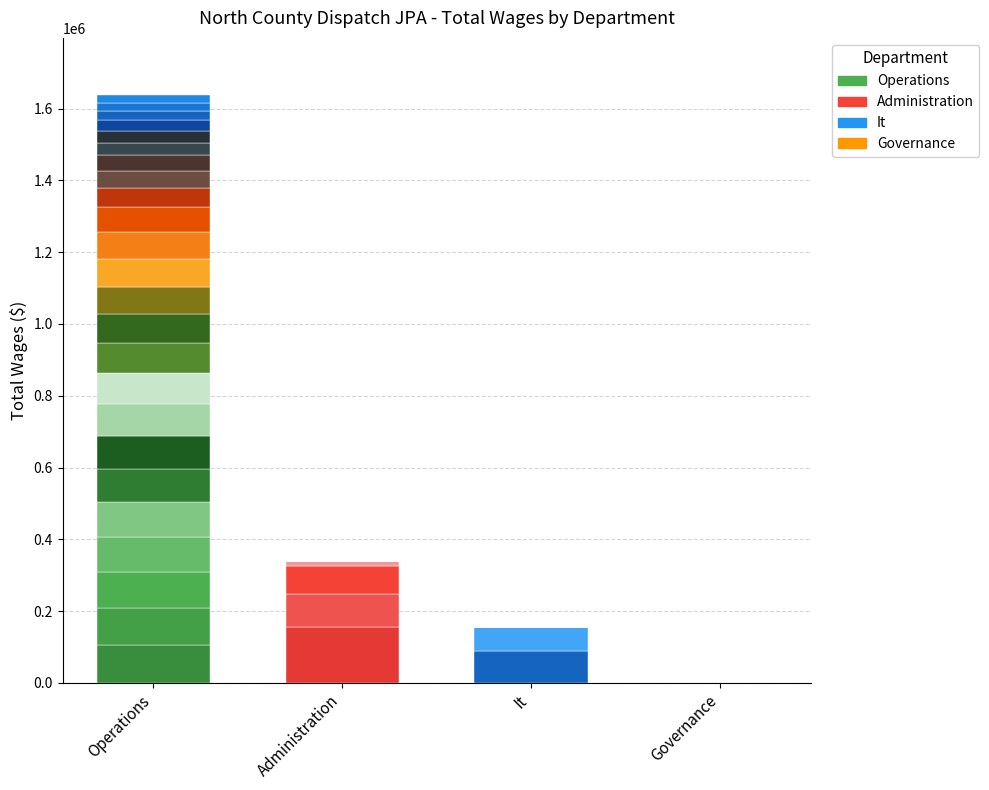

What is the value of the 1st bar from the left?

104679